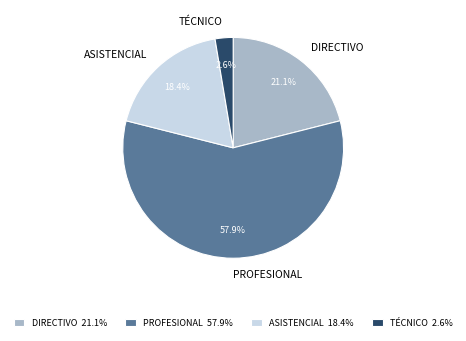

How much of the chart is everything except DIRECTIVO?

78.9%